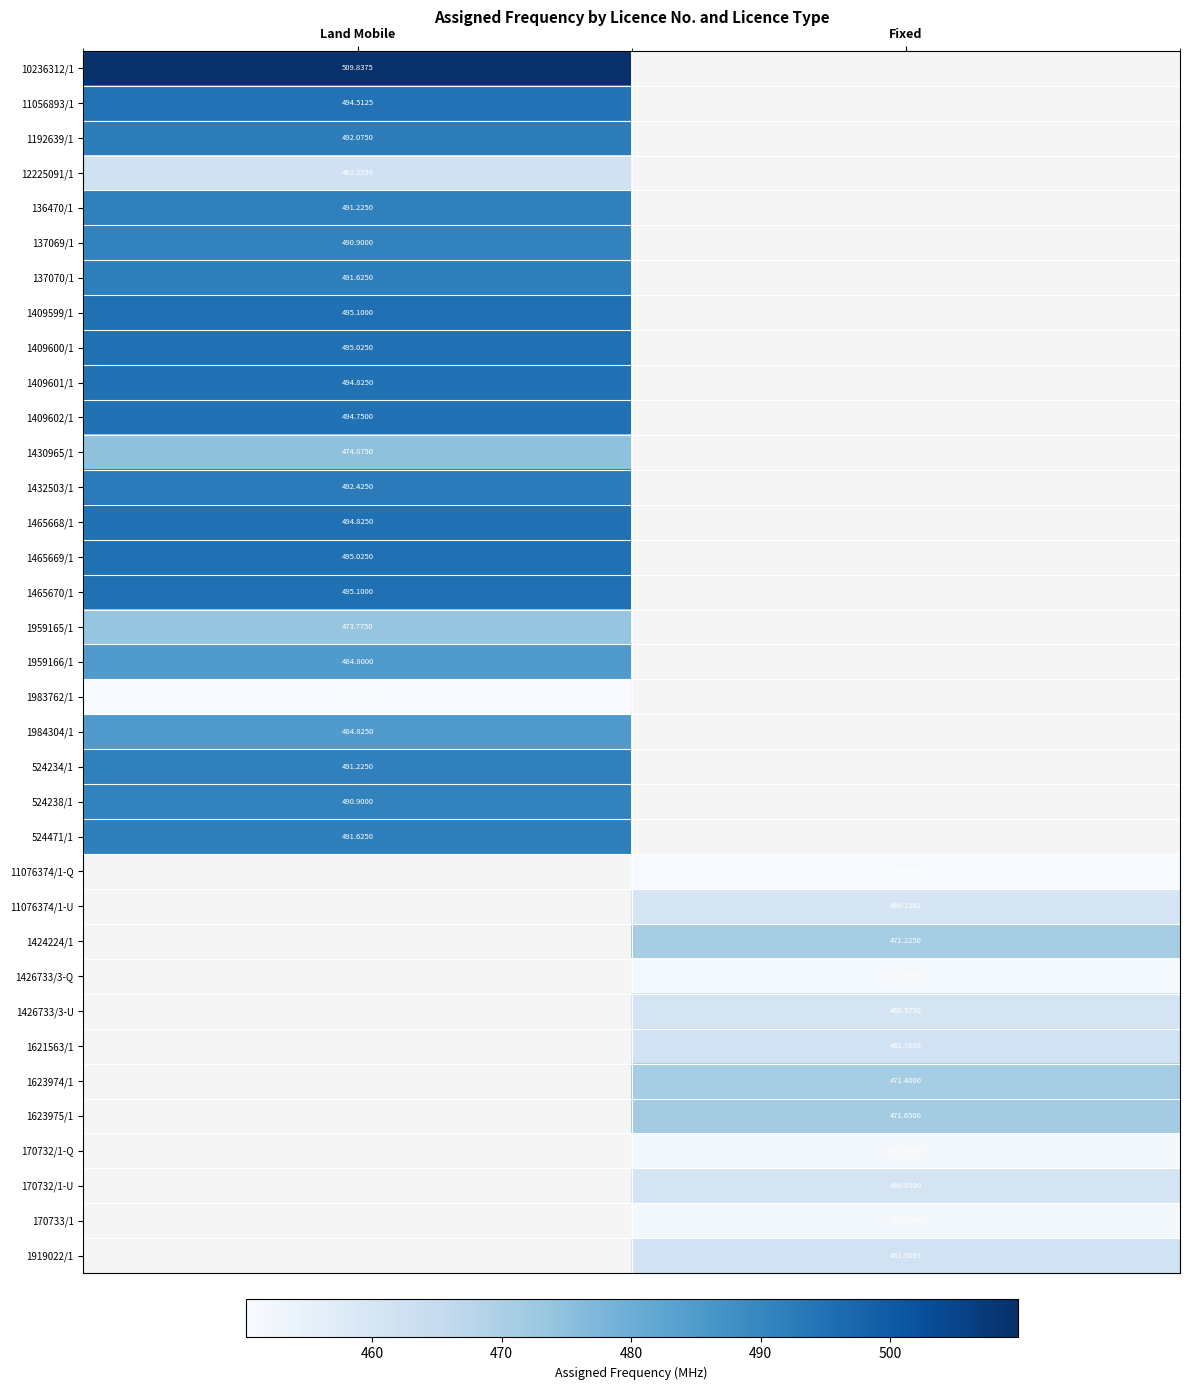

Which series has the largest range (max minus min)?

10236312/1